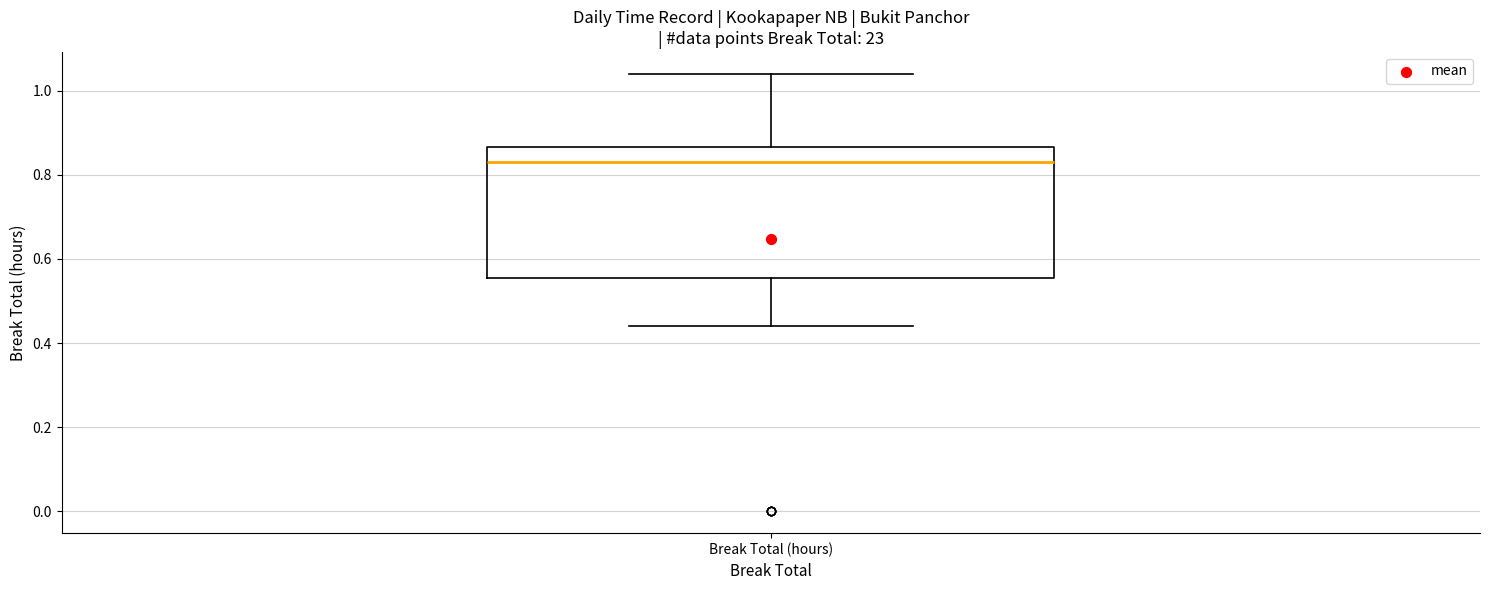

Transcribe this box plot: give where the median line is, the range the box spans, and where the two whiskers end, as read against the y-axis. The values are not printed on the chart, so give them approximately, as read against the axis.

median 0.84, box 0.56 to 0.86, whiskers 0.44 to 1.04